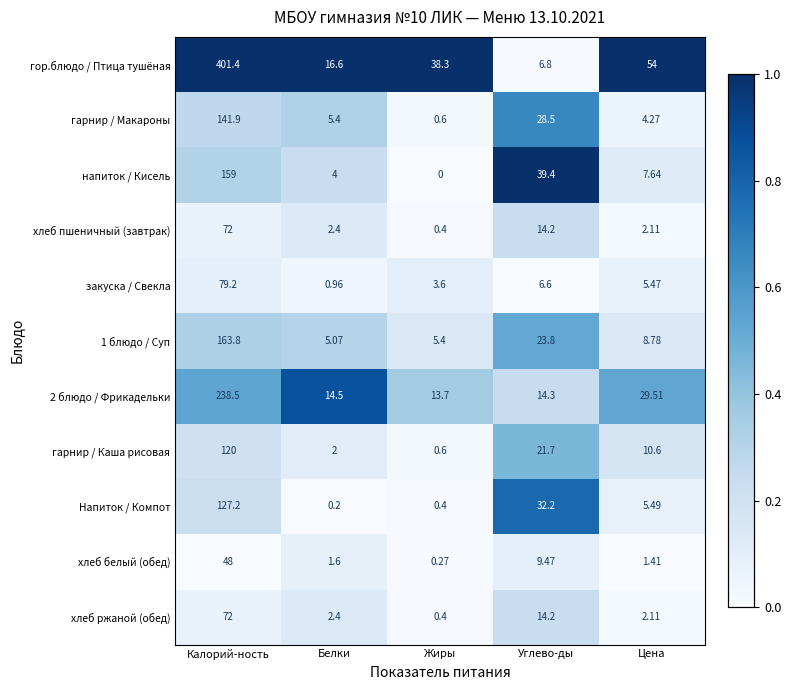

At which category is the sum across all series the highest?

Калорий-ность